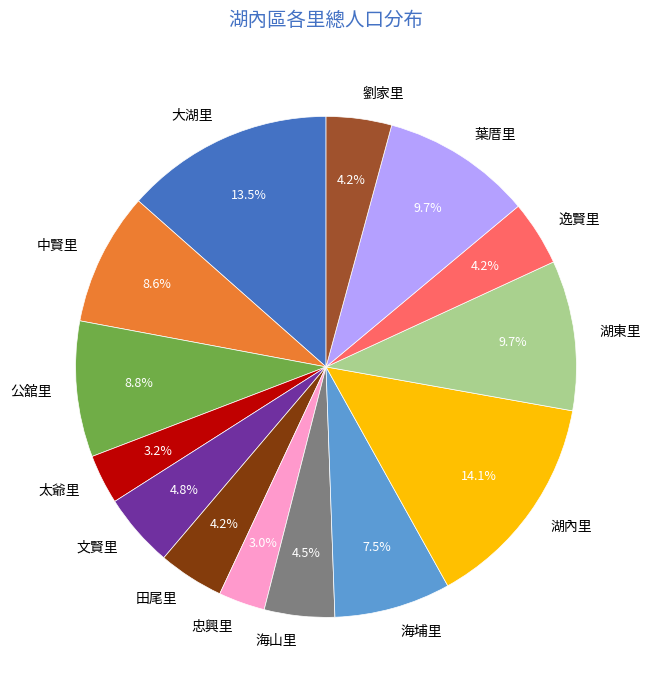

Between 太爺里 and 大湖里, which is larger?

大湖里